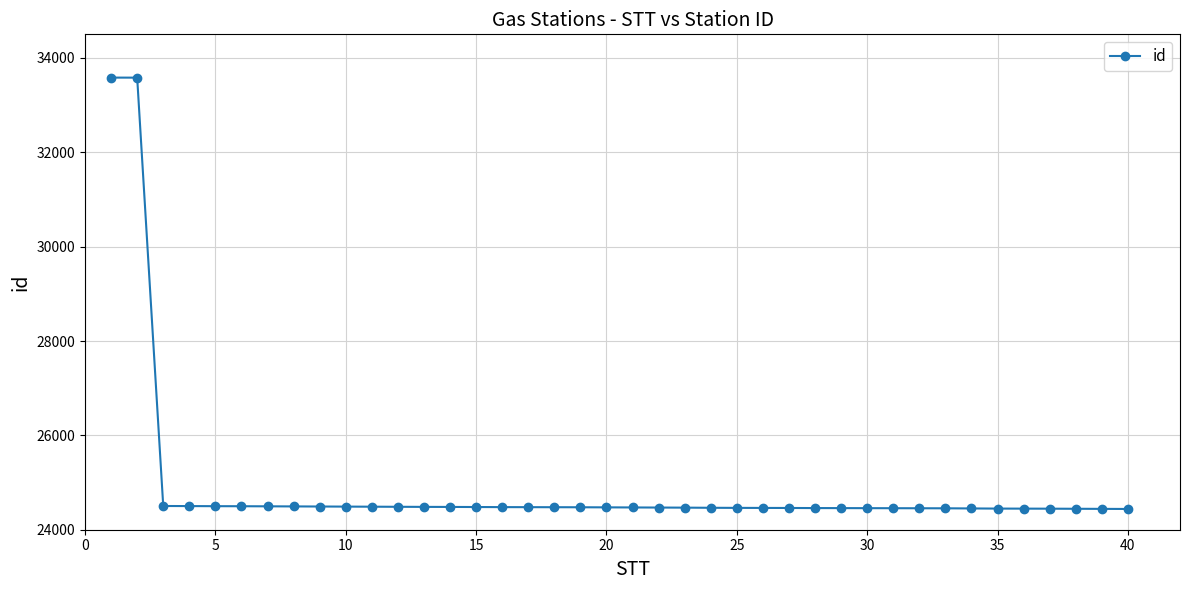

What is the difference between the maximum and minimum values?

9143